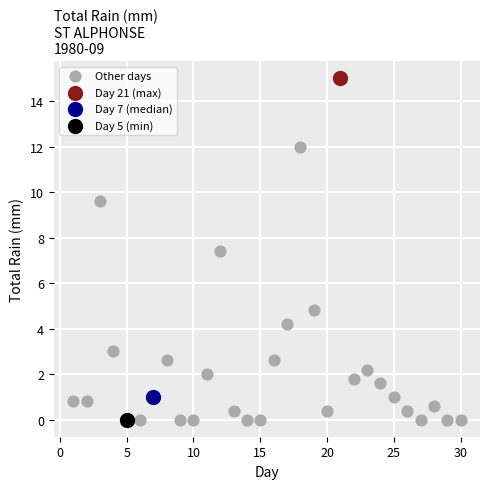

What are all the series names shown in the legend?

Other days, Day 21 (max), Day 7 (median), Day 5 (min)